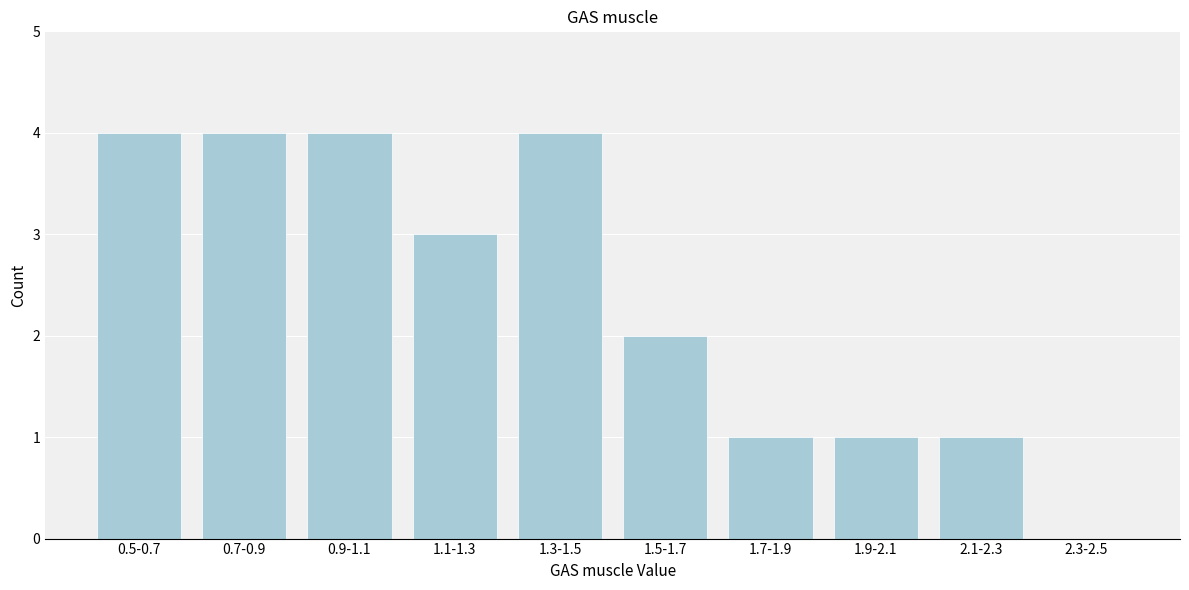

Reading right to left, transcribe all the data shown in this chart.

2.3-2.5=0	2.1-2.3=1	1.9-2.1=1	1.7-1.9=1	1.5-1.7=2	1.3-1.5=4	1.1-1.3=3	0.9-1.1=4	0.7-0.9=4	0.5-0.7=4